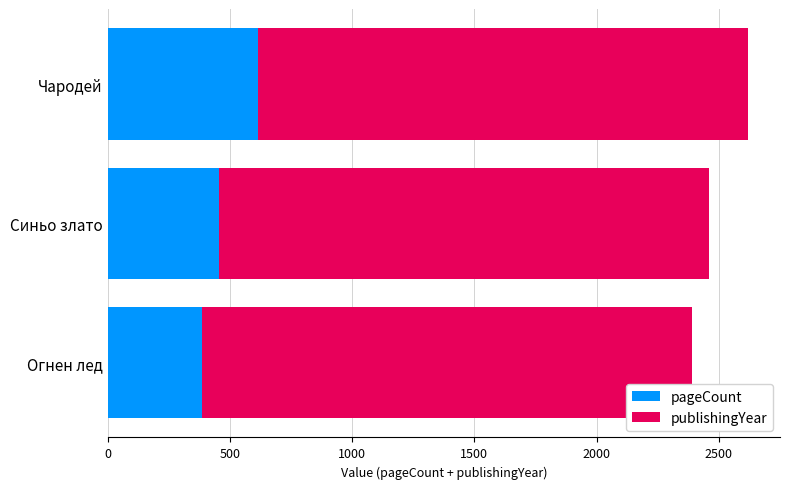

What is the highest value of the pageCount series?

616